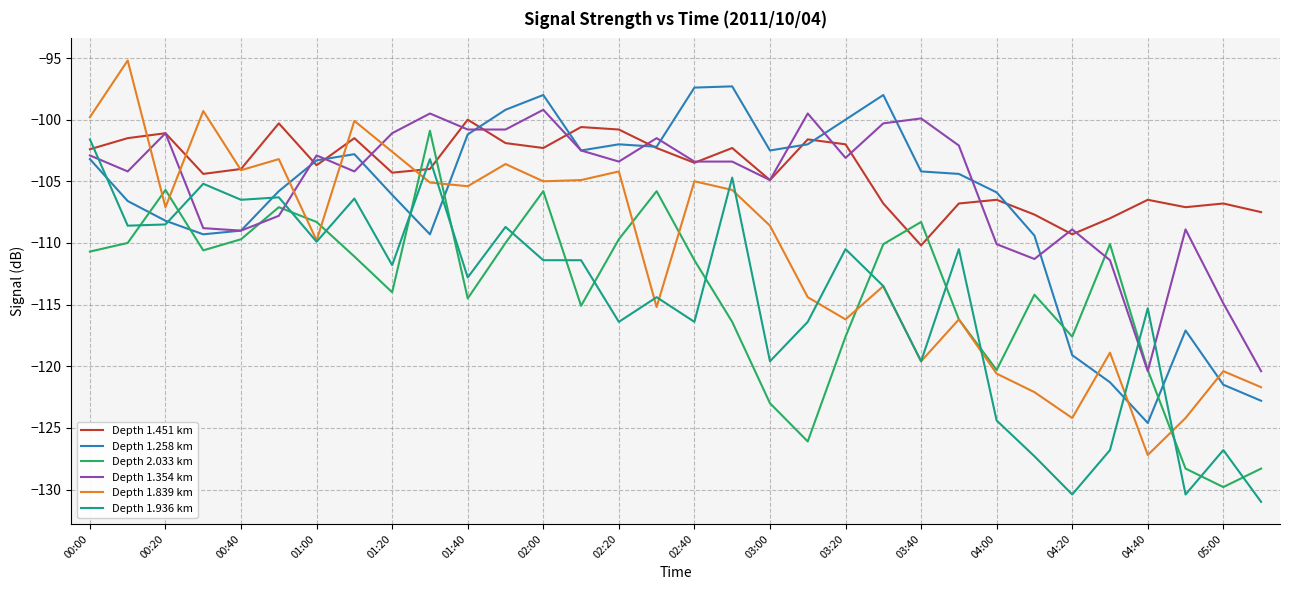

What is the sum of all Depth 1.451 km values?

-3332.6